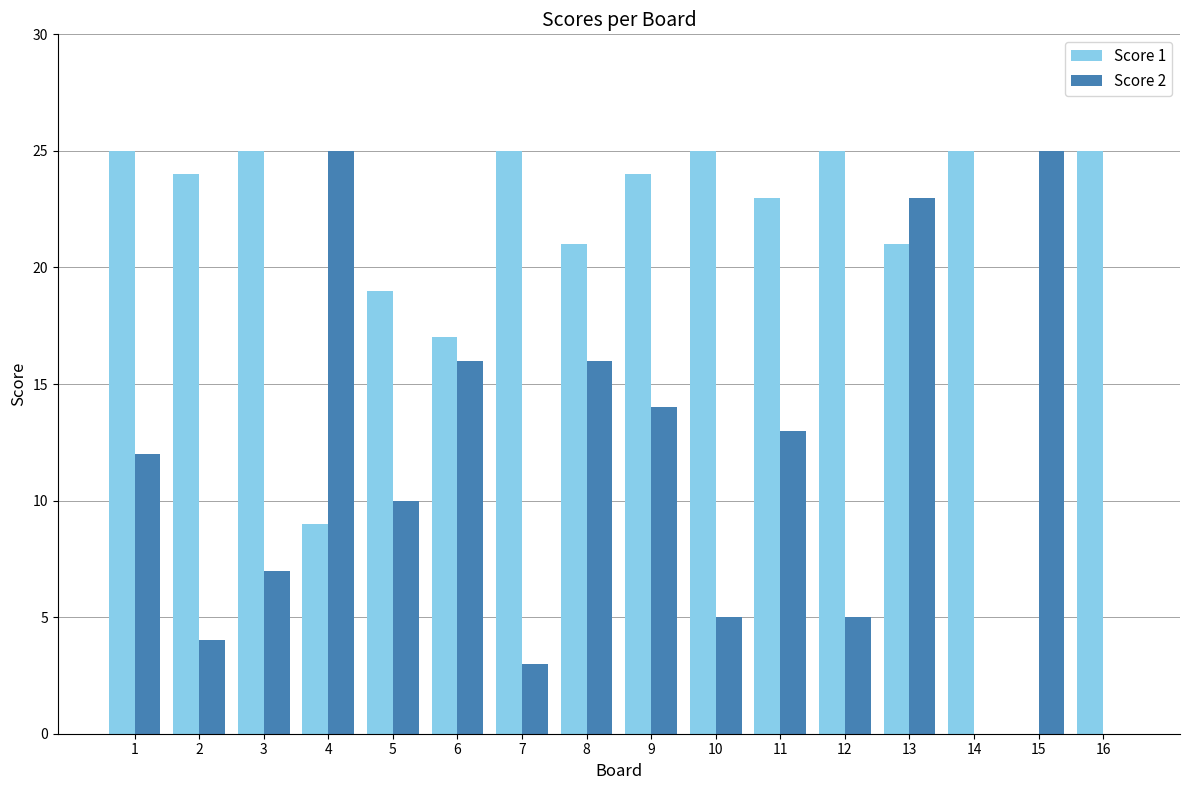

Count the number of data series in this chart.

2